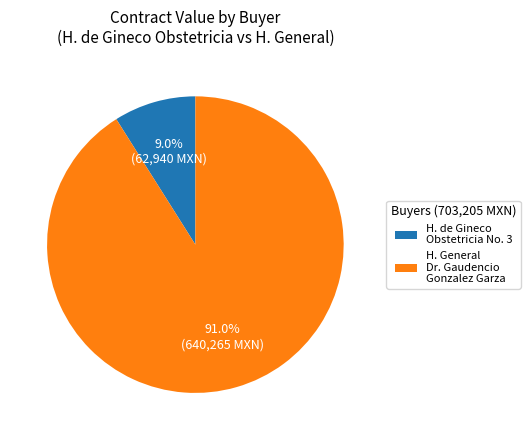

Which has a higher value, H. de Gineco Obstetricia No. 3 or H. General Dr. Gaudencio Gonzalez Garza?

H. General Dr. Gaudencio Gonzalez Garza